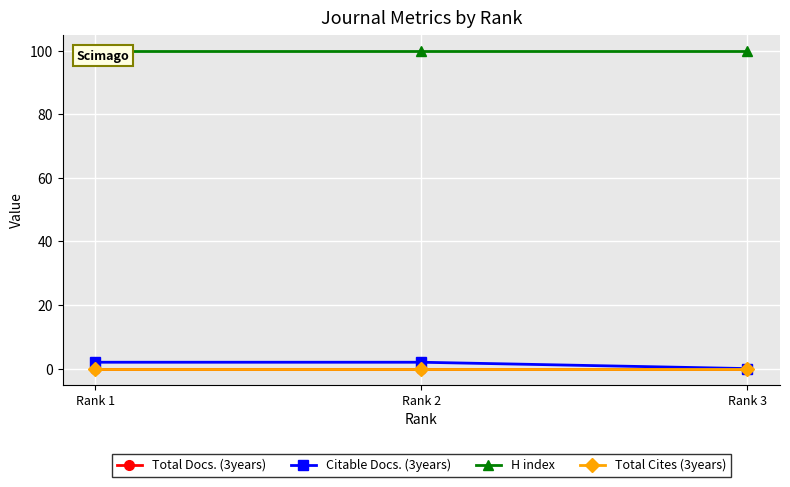

At how many categories does at least one series exceed 96?

3